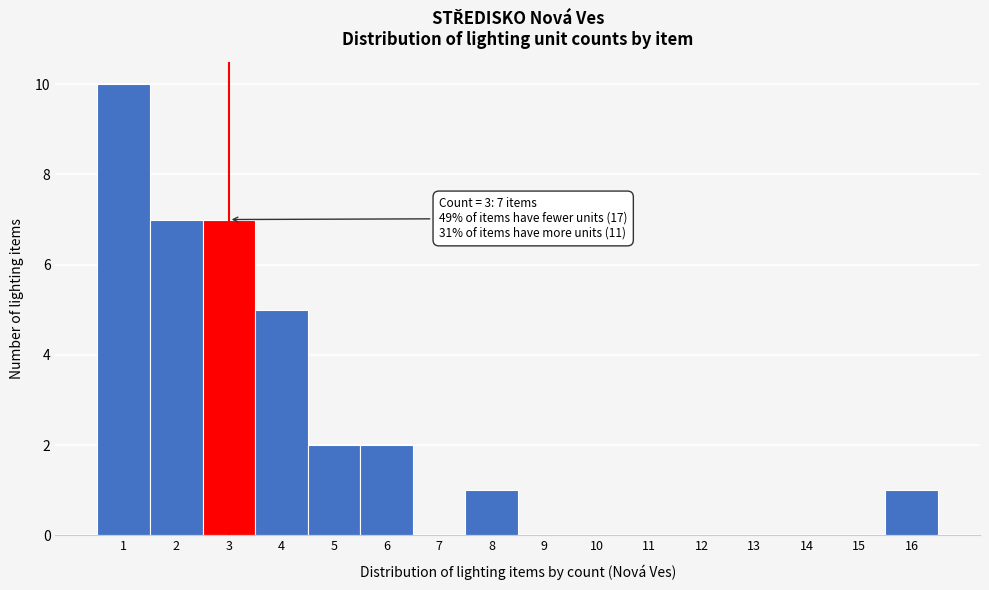

Over which range of the x-axis is the bar tallest?

0.5 to 1.5